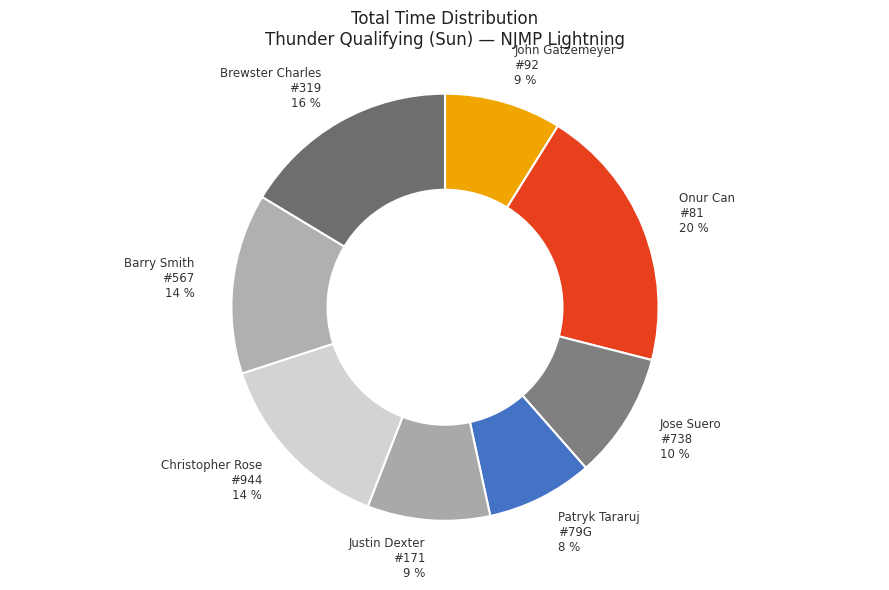

Is the sum of Jose Suero #738 and John Gatzemeyer #92 greater than half?

No